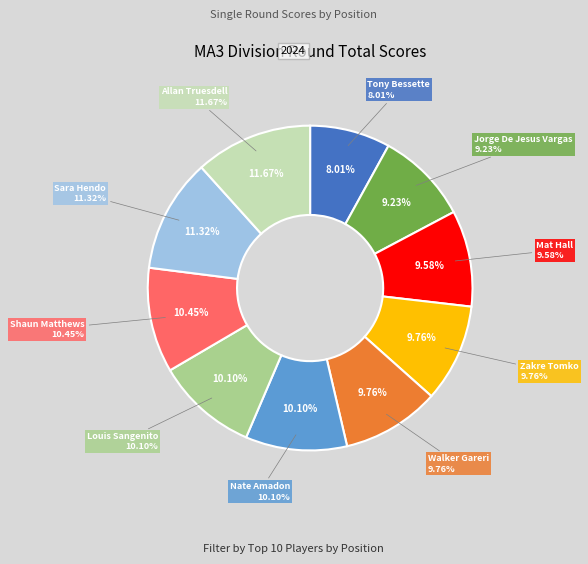

True or false: Tony Bessette accounts for 15% of the total.

False